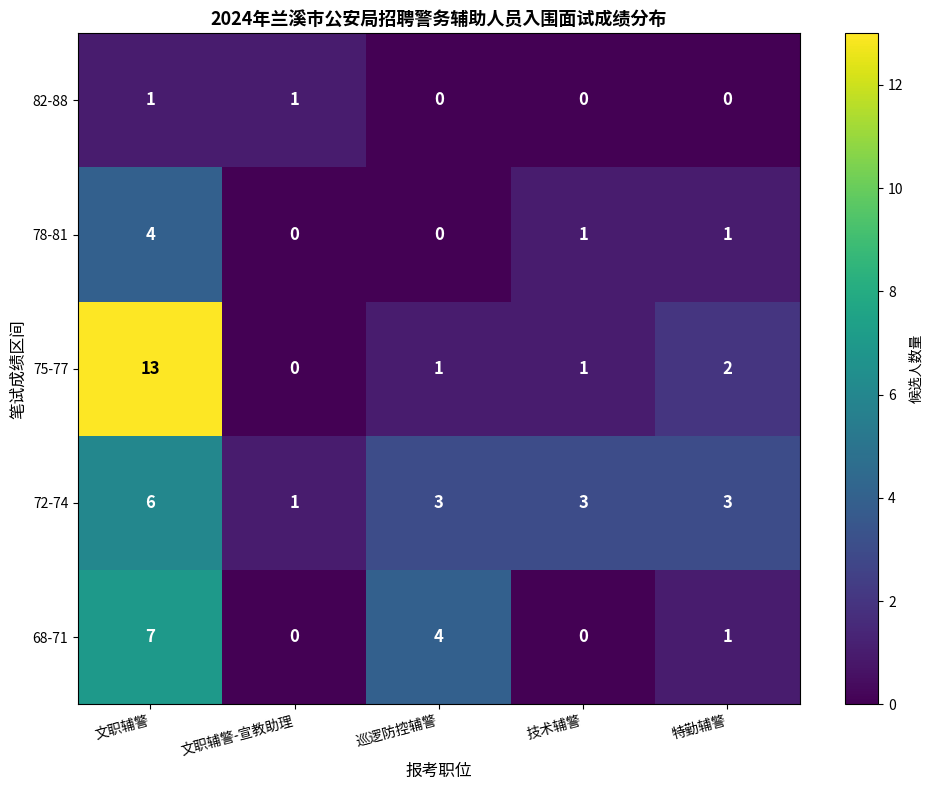

At which category is the sum across all series the highest?

文职辅警